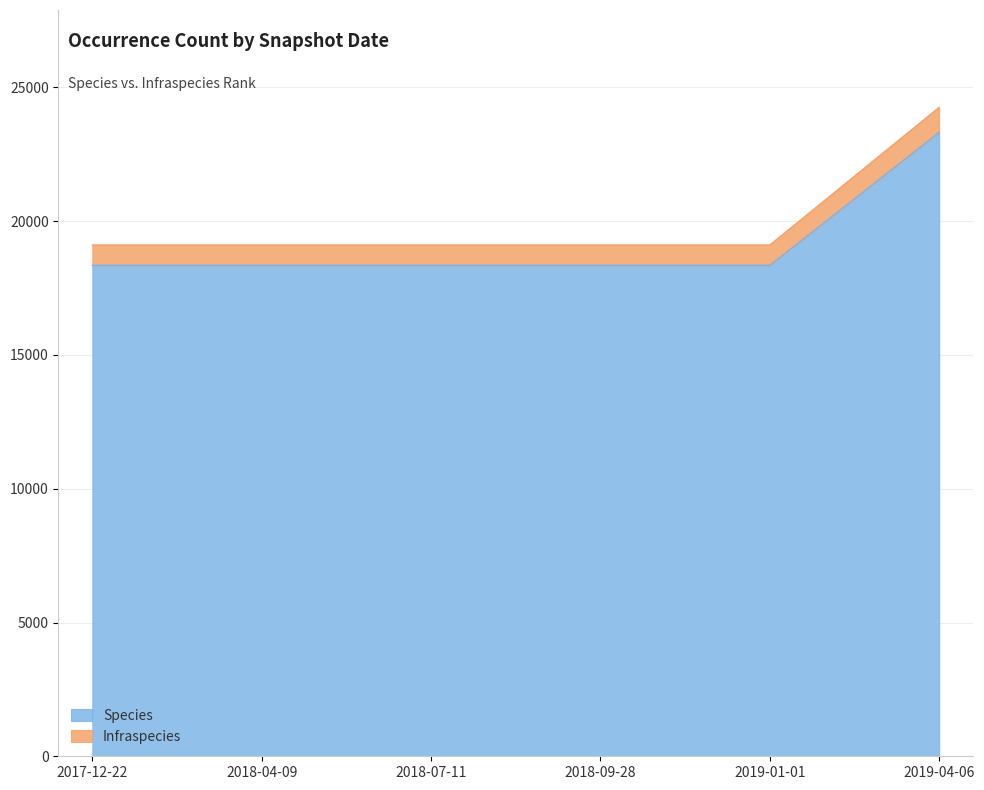

What is the label of the 6th point from the right?

2017-12-22